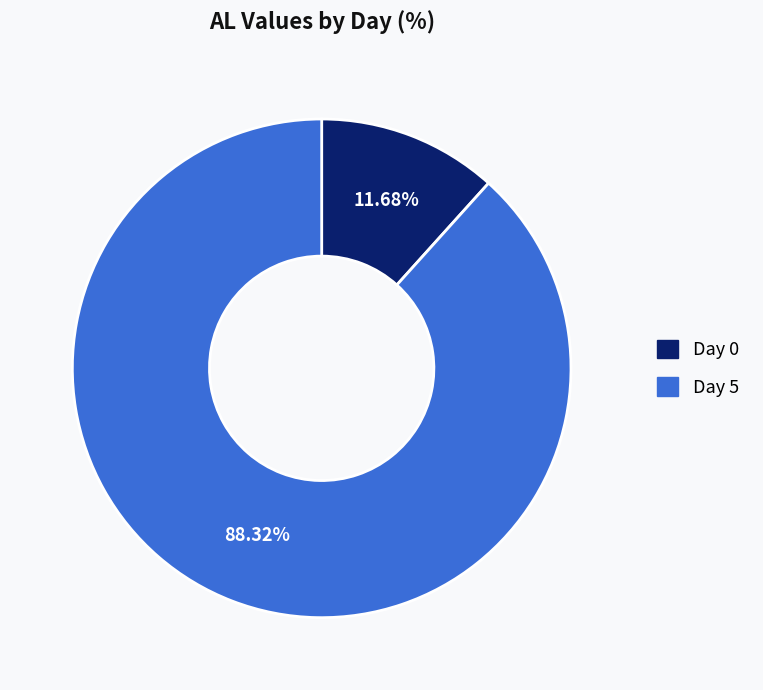

What is the ratio of the value at Day 0 to the value at Day 5?

0.1